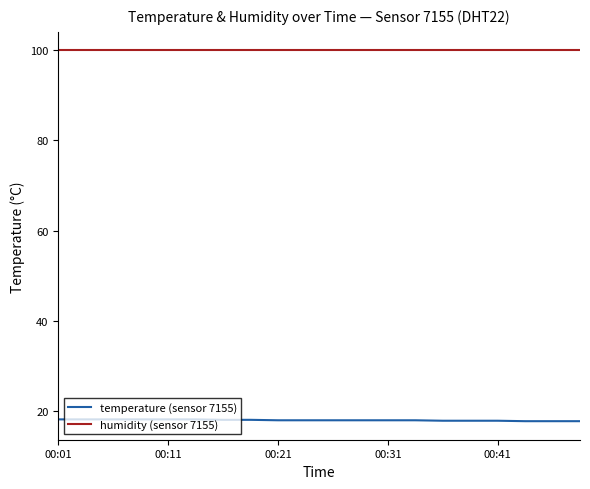

True or false: temperature (sensor 7155) and humidity (sensor 7155) cross at least once.

False